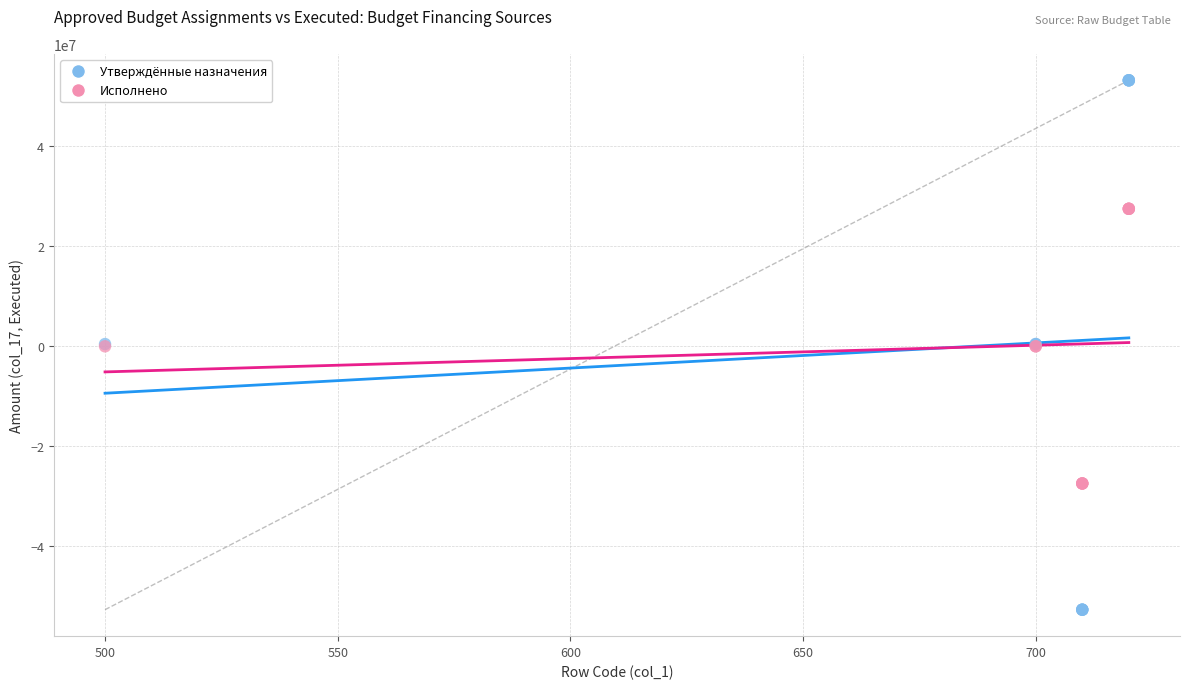

What are all the series names shown in the legend?

Утверждённые назначения, Исполнено